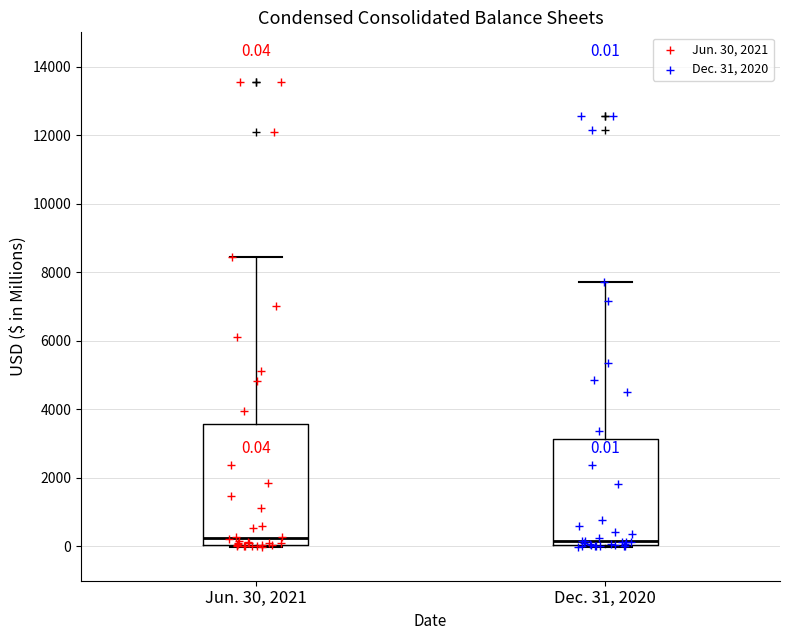

Comparing the boxes themselves (not the whiskers), which one is the tallest?

Jun. 30, 2021